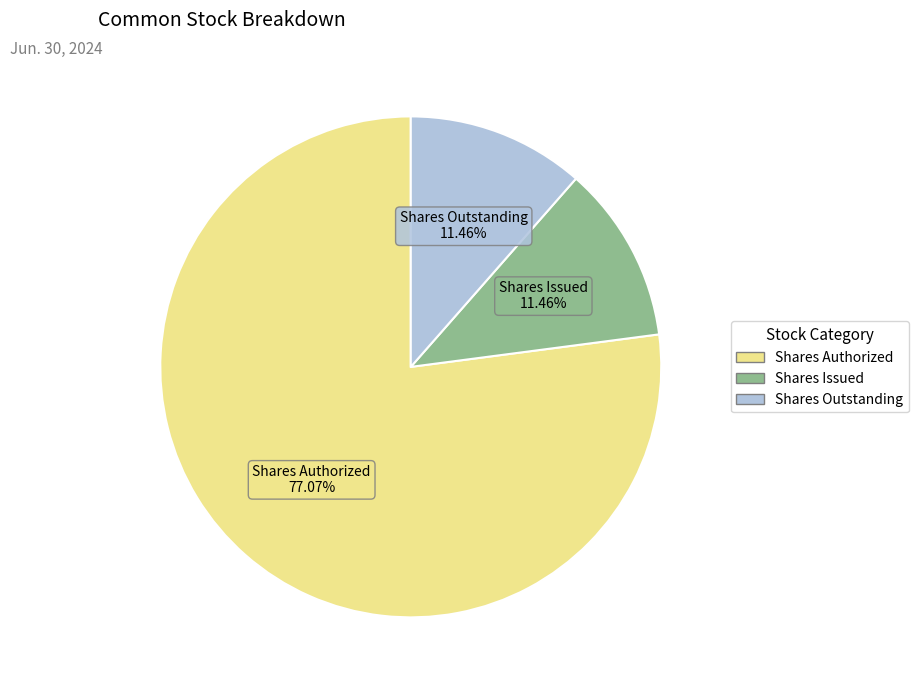

Which category has the biggest portion of the pie?

Shares Authorized